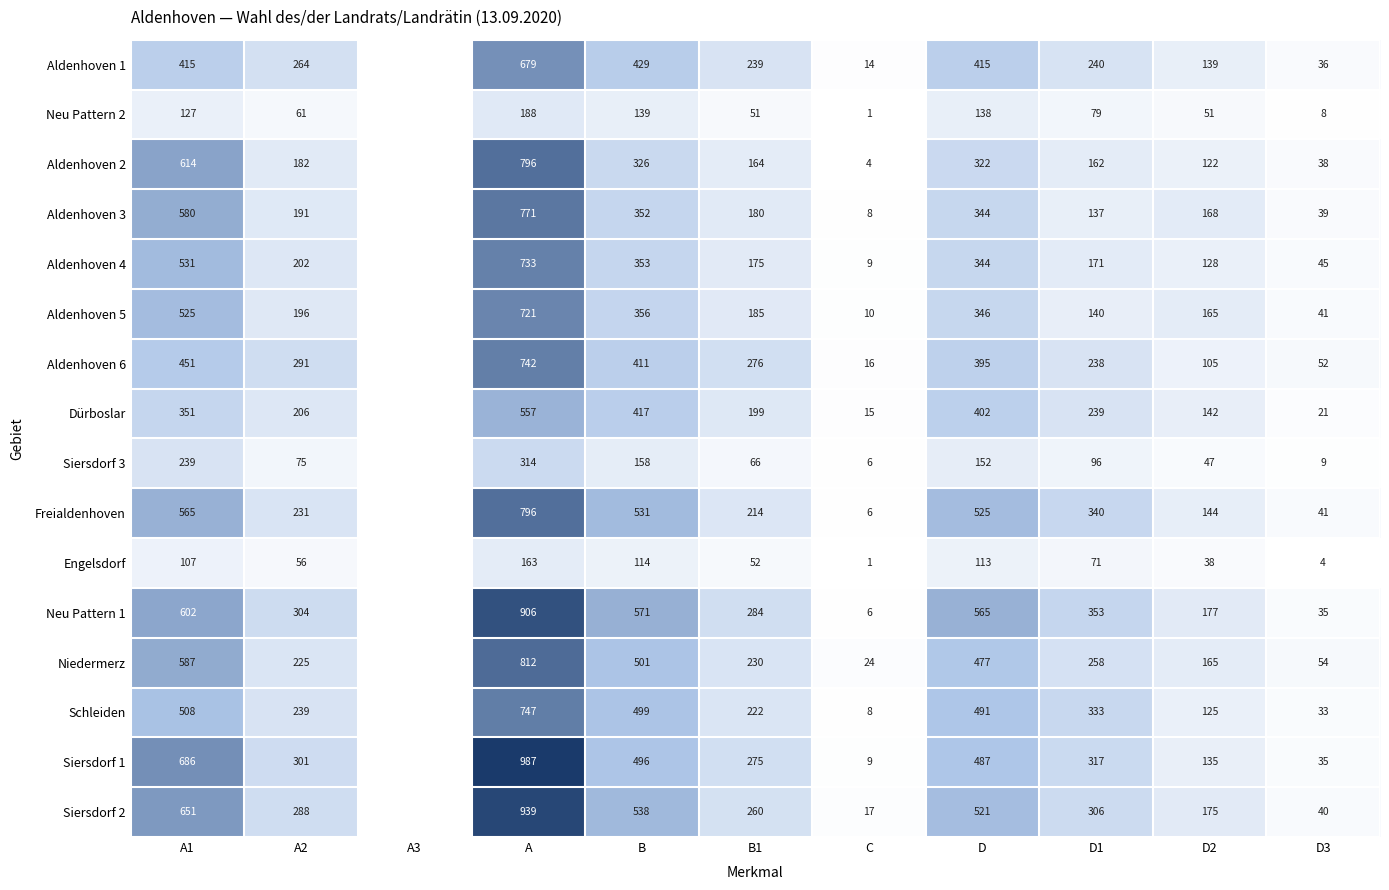

Rank the series at A2 from lowest to highest value.

Engelsdorf, Neu Pattern 2, Siersdorf 3, Aldenhoven 2, Aldenhoven 3, Aldenhoven 5, Aldenhoven 4, Dürboslar, Niedermerz, Freialdenhoven, Schleiden, Aldenhoven 1, Siersdorf 2, Aldenhoven 6, Siersdorf 1, Neu Pattern 1